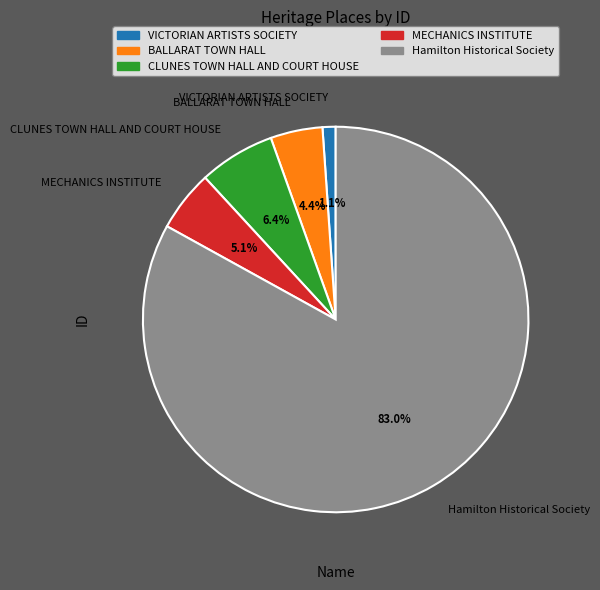

How many slices are in this pie chart?

5